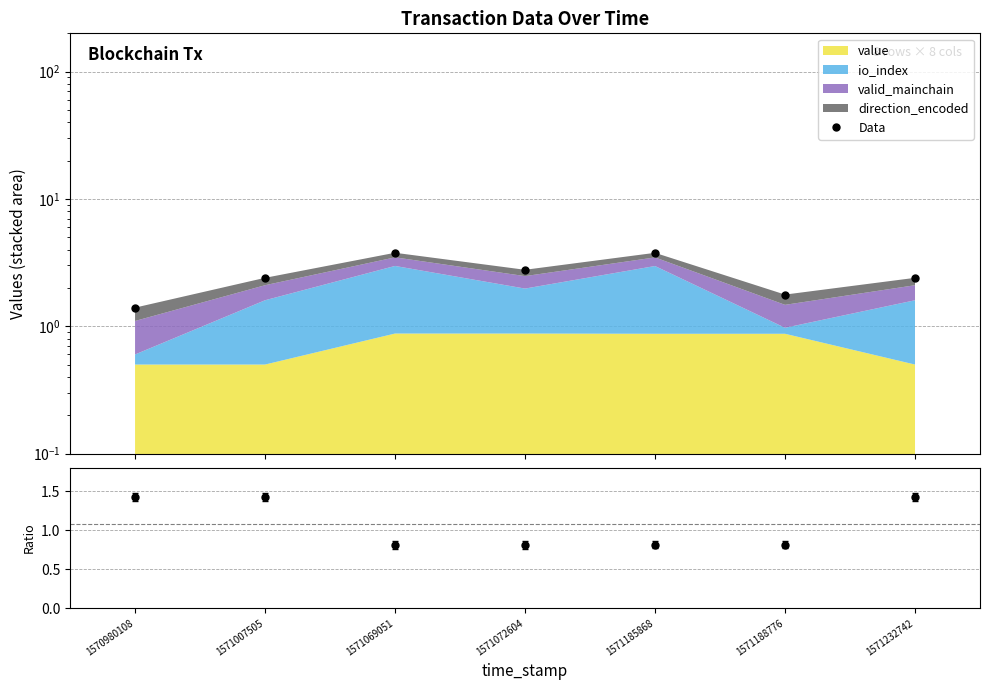

What is the smallest value displayed?

0.8